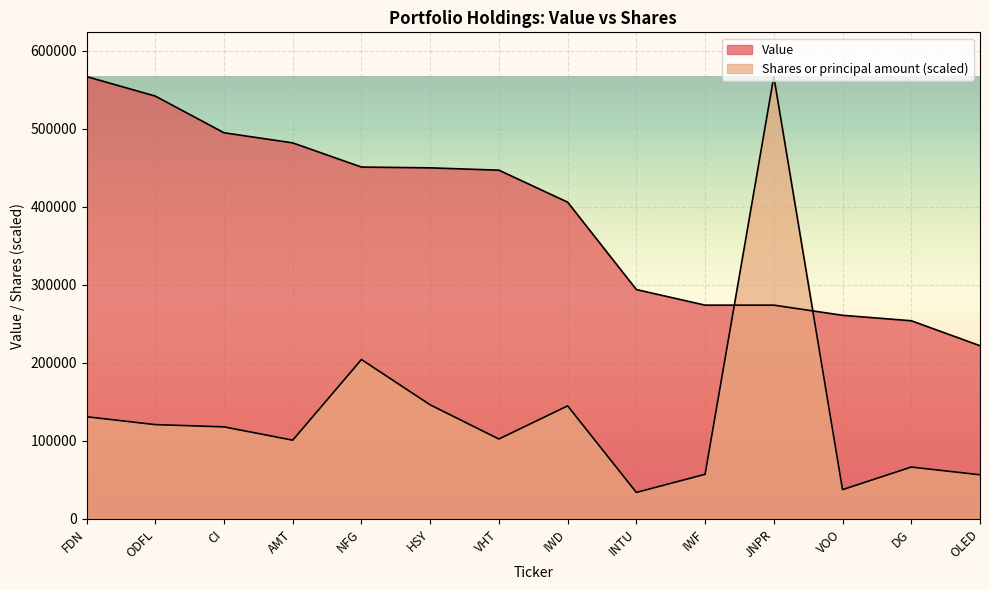

What is the value of the Shares or principal amount point at the 3rd from the left?

117981.2